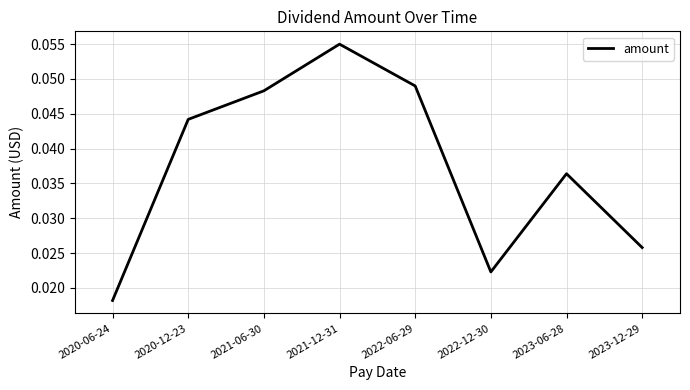

Rank the categories by value from highest to lowest.

2021-12-31, 2022-06-29, 2021-06-30, 2020-12-23, 2023-06-28, 2023-12-29, 2022-12-30, 2020-06-24